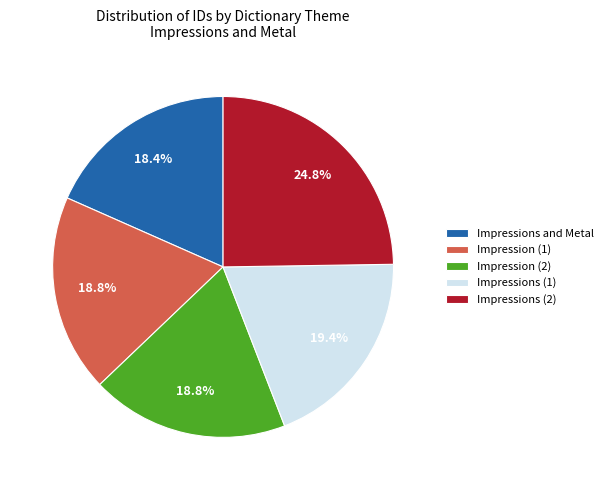

Which slice is the largest?

Impressions (2)